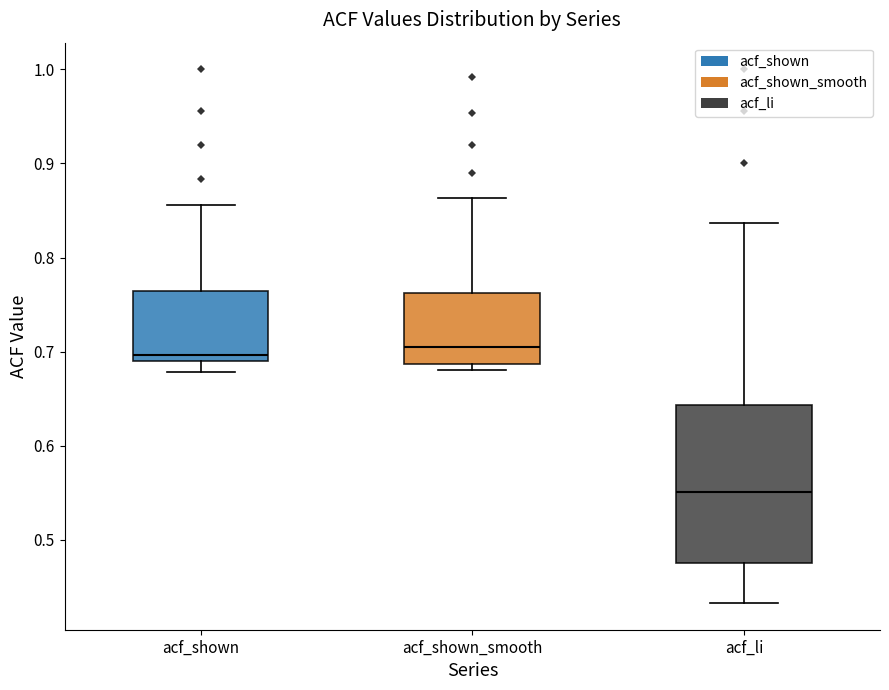

Reading left to right, read every box against the y-axis: the position of its median line, the range the box covers, and the ends of its whiskers. The values are not printed on the chart, so give them approximately, as read against the axis.

acf_shown: median 0.70, box 0.69 to 0.76, whiskers 0.68 to 0.86
acf_shown_smooth: median 0.70, box 0.69 to 0.76, whiskers 0.68 to 0.86
acf_li: median 0.55, box 0.48 to 0.64, whiskers 0.43 to 0.84